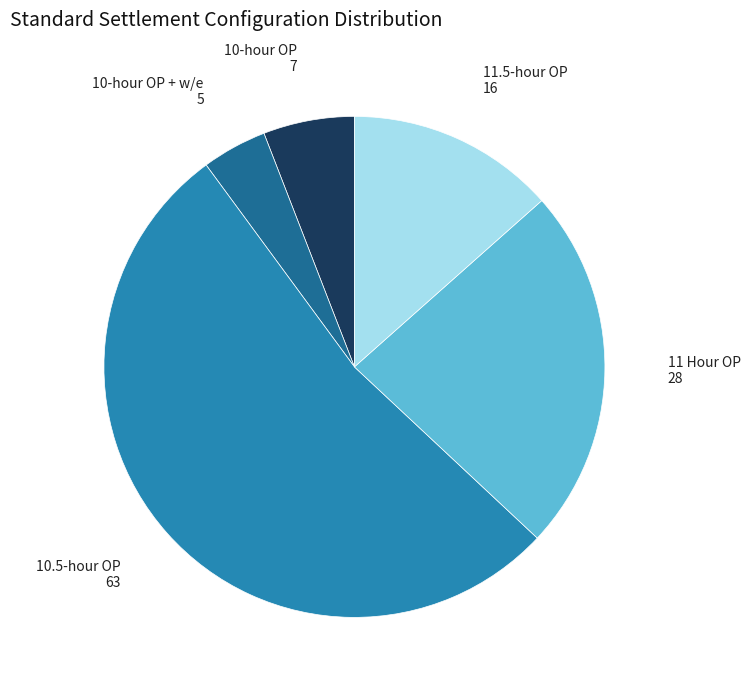

Is there a majority slice in this chart?

Yes